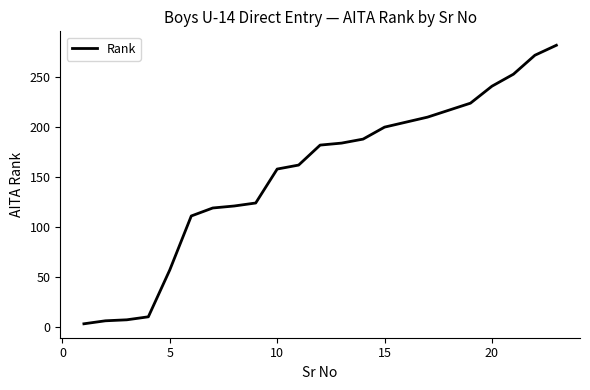

What is the greatest value displayed?

282